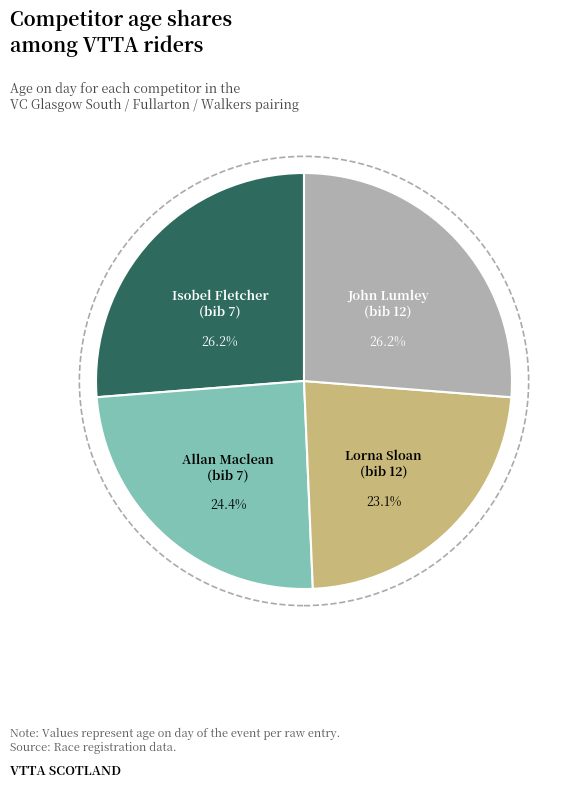

To the nearest percent, what is the difference between the largest and smallest slice percentages?

3%